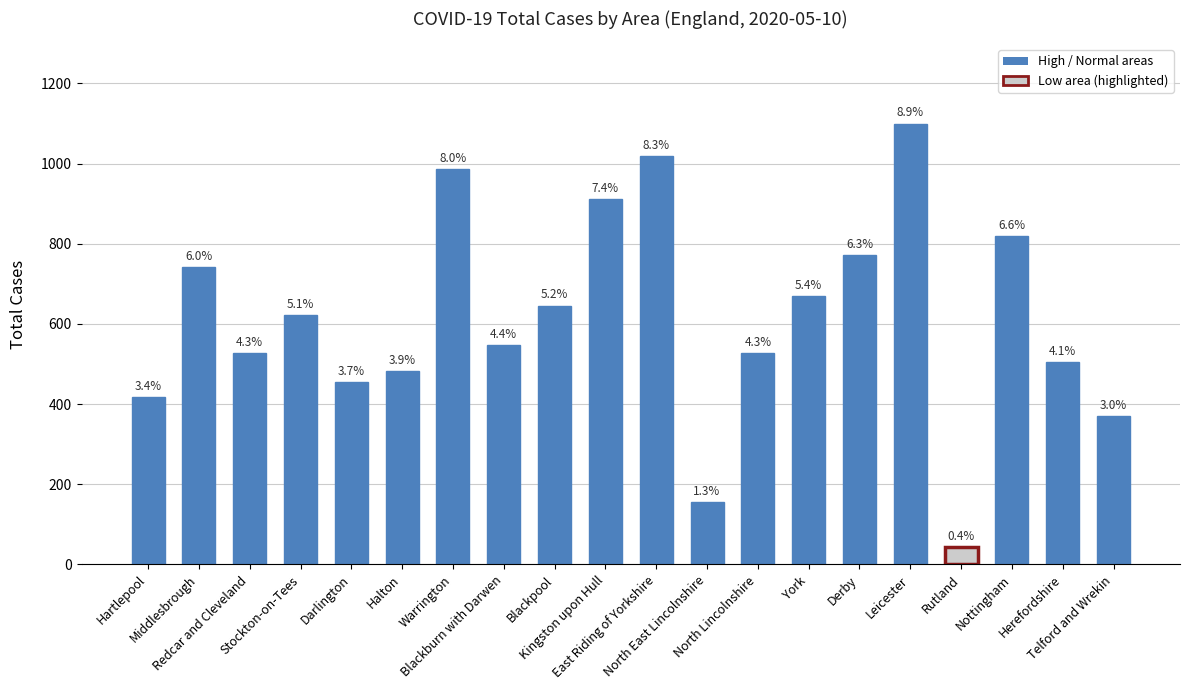

At which category does the chart reach its peak across all series?

Leicester